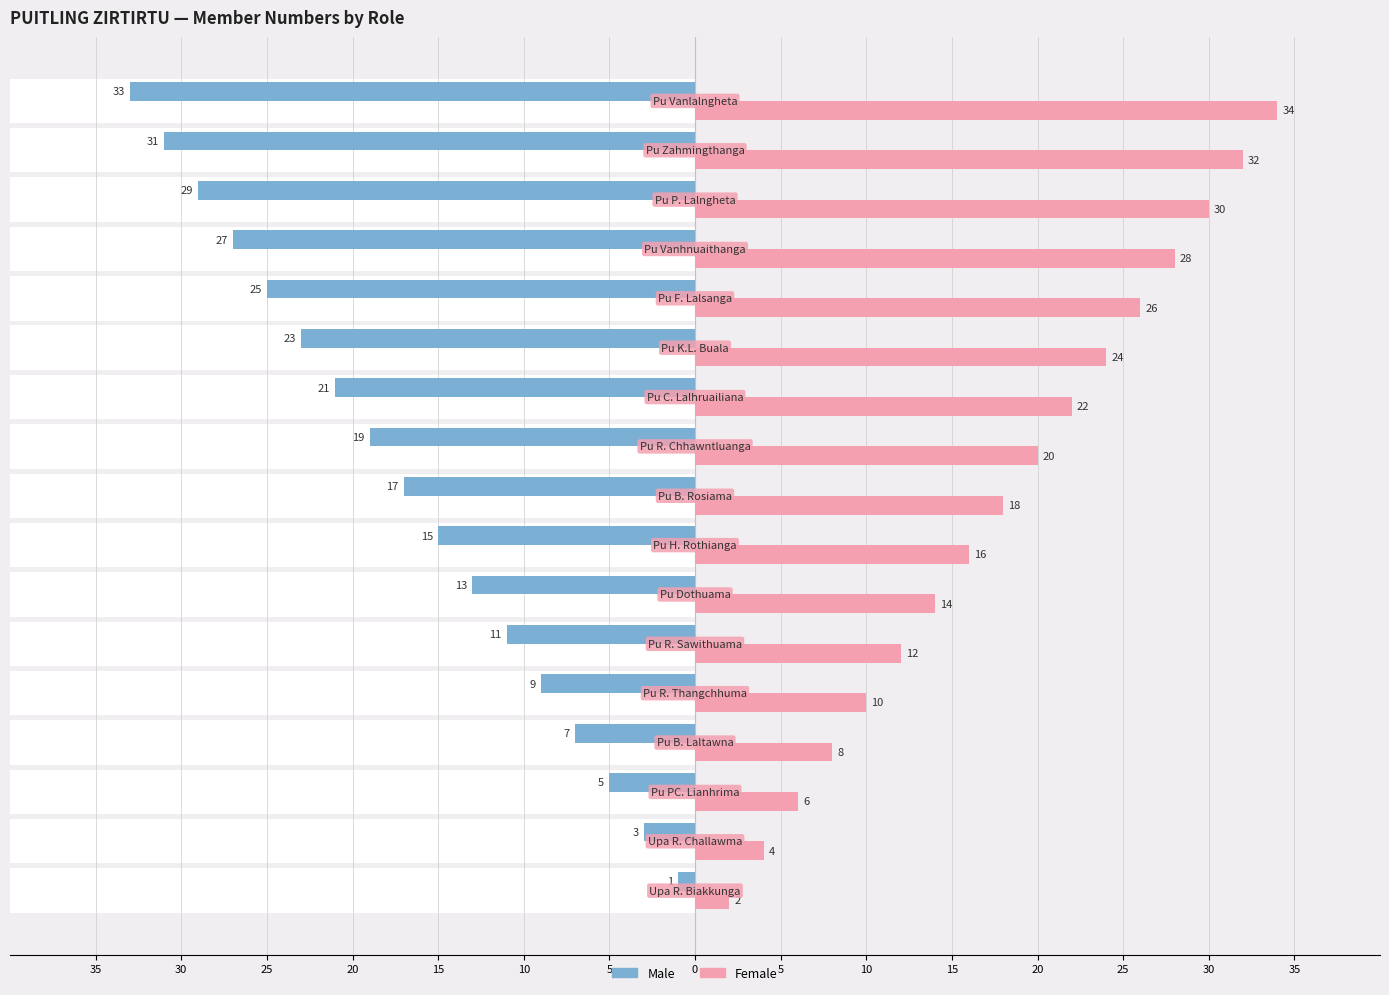

What are all the series names shown in the legend?

Male, Female